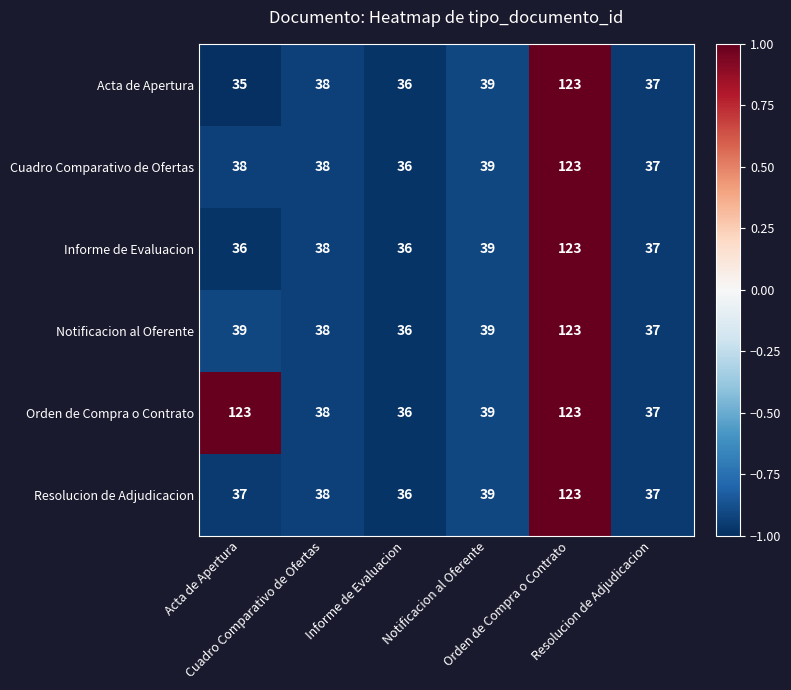

What is the smallest value displayed?

35